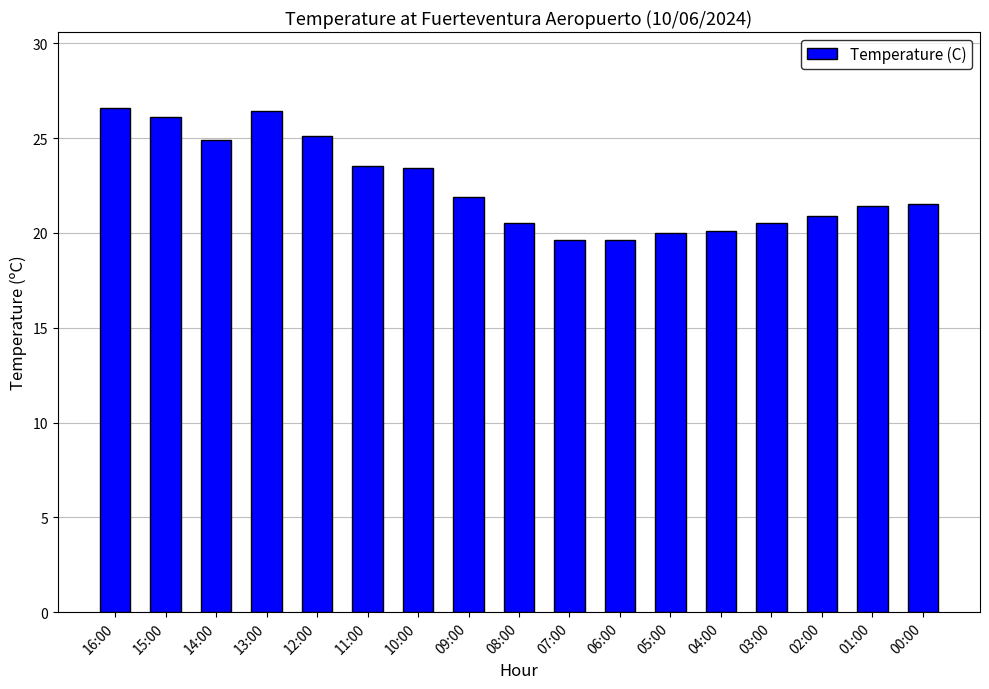

How many bars are there in total?

17